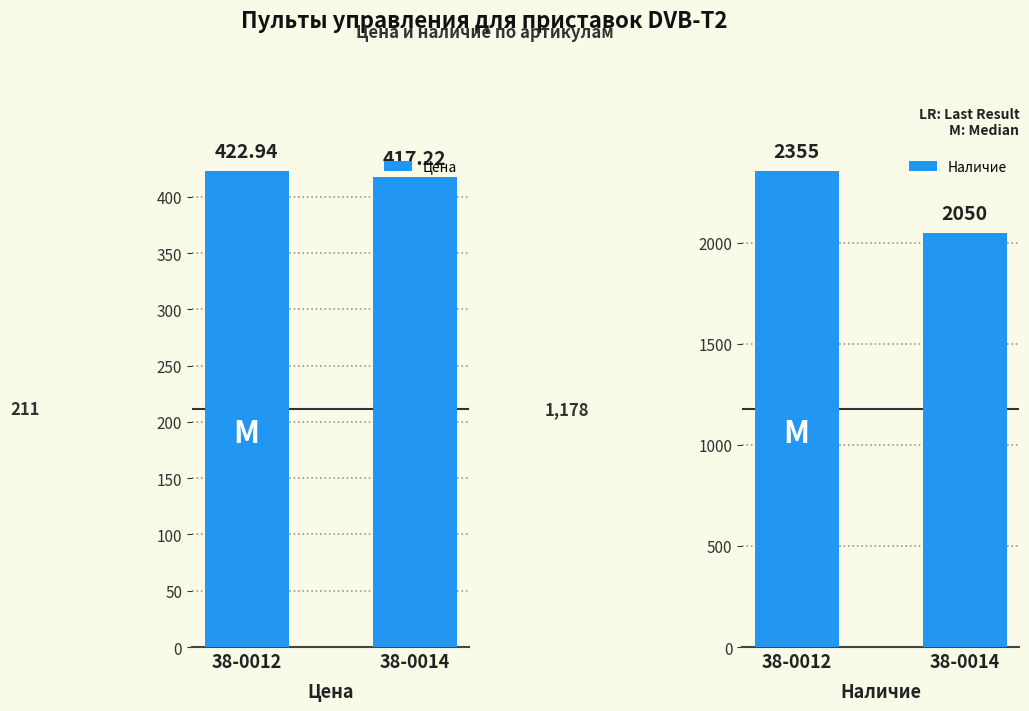

What is the average value of the Наличие series?

2202.5